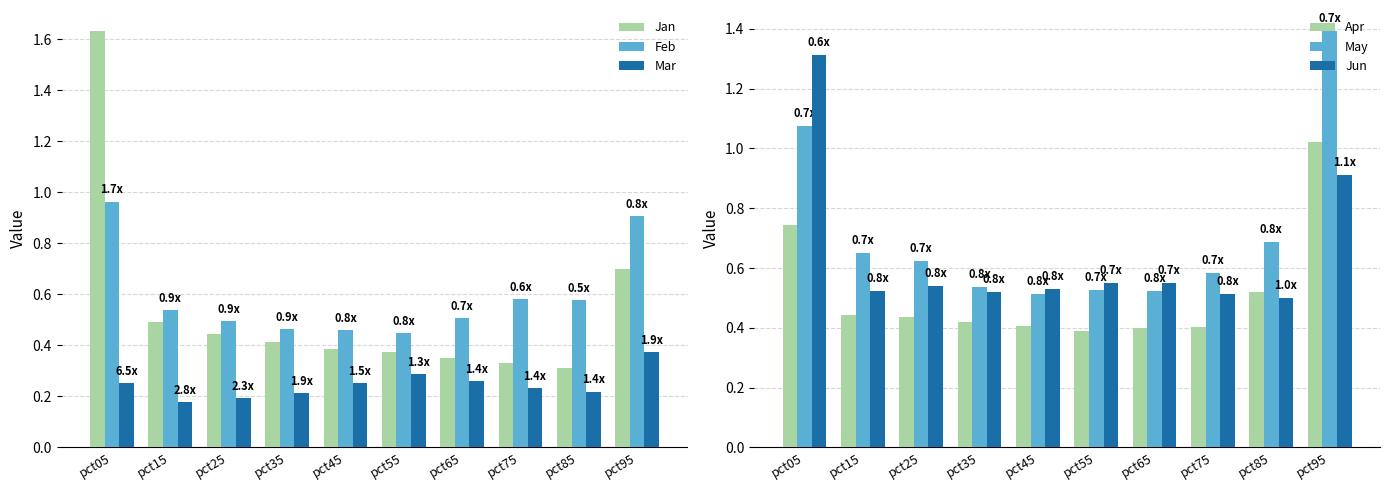

What is the approximate value of Mar at pct15?

0.2